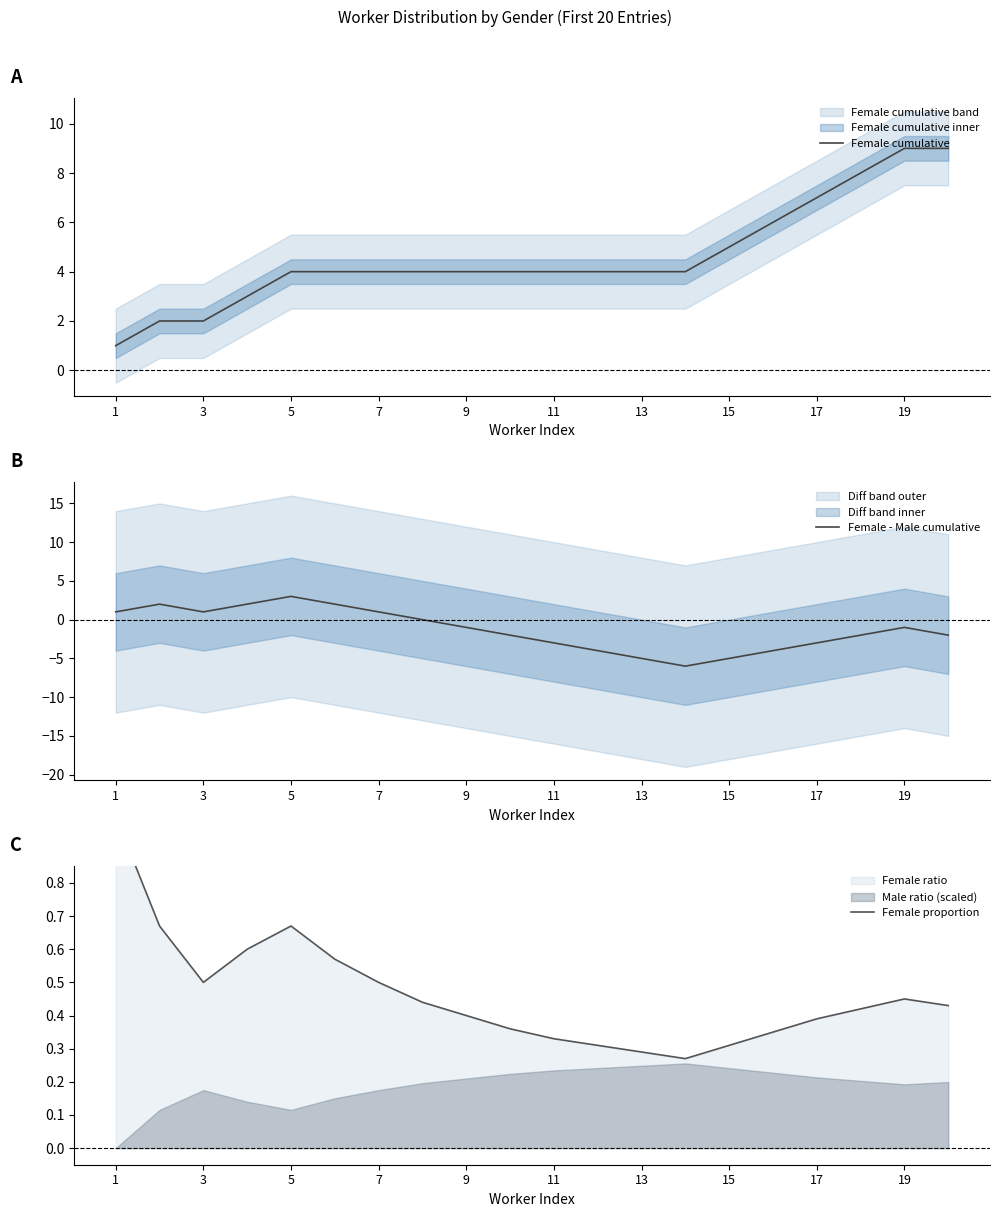

The Female cumulative series shows 6 at 7. True or false?

False